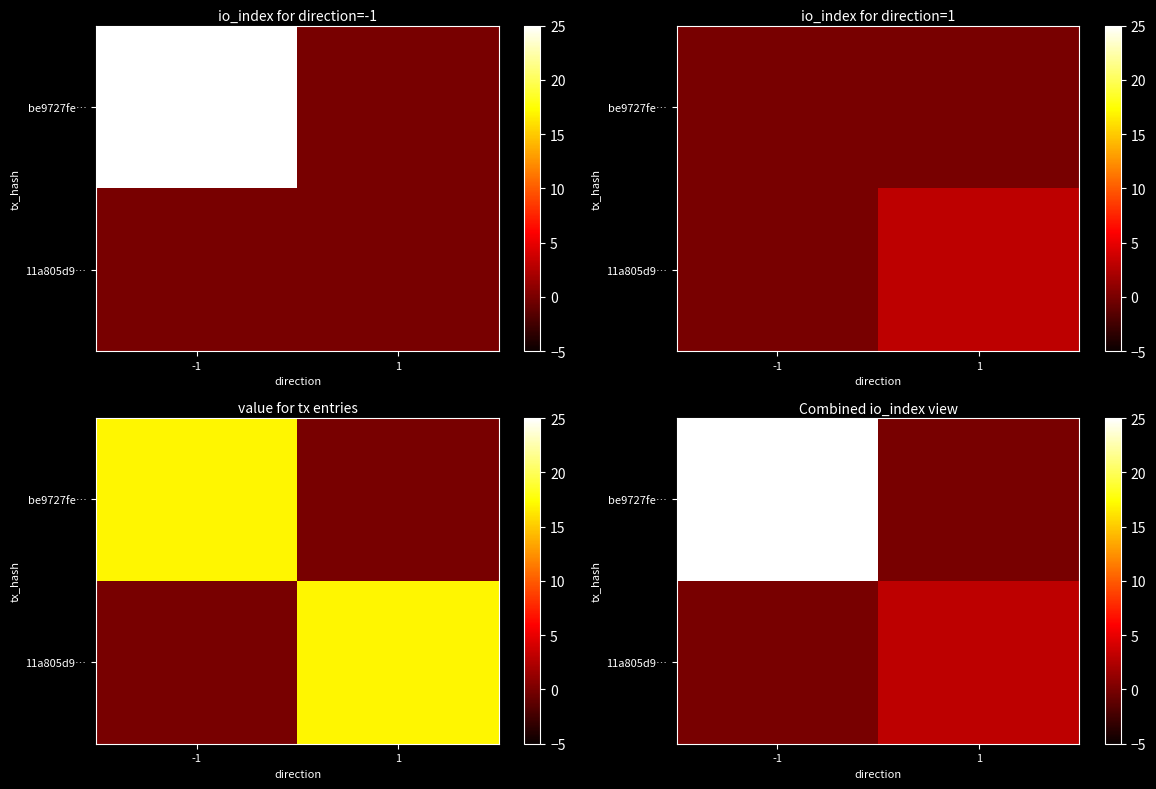

List the labels in order of be9727fe… value, largest first.

-1, 1